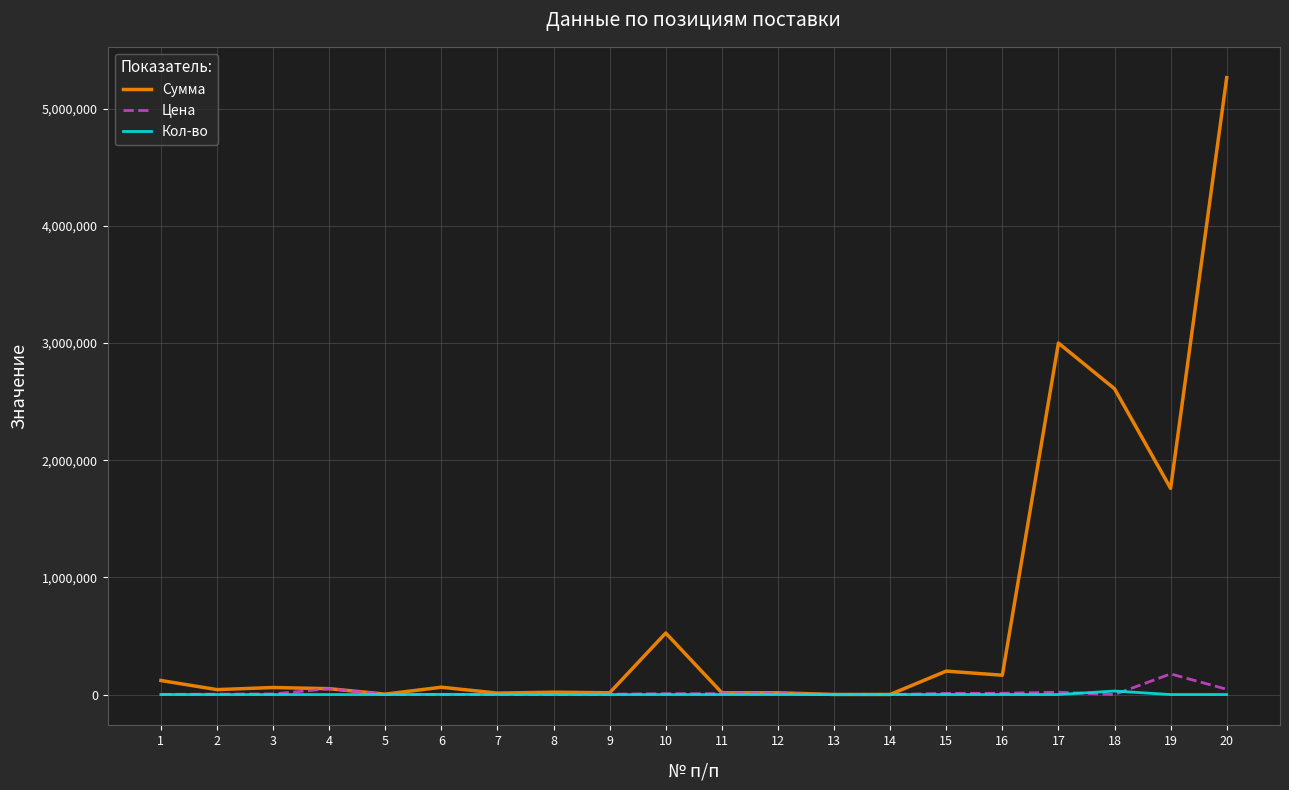

Does the chart display data point markers on the line(s)?

No